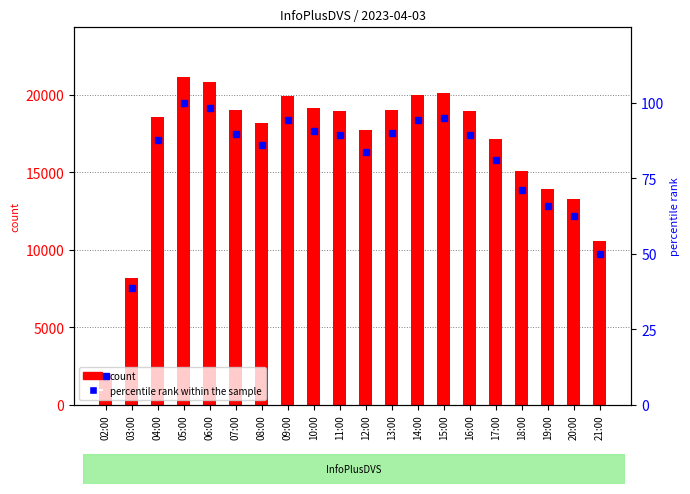

Where does the percentile rank within the sample series first go above 89?

05:00